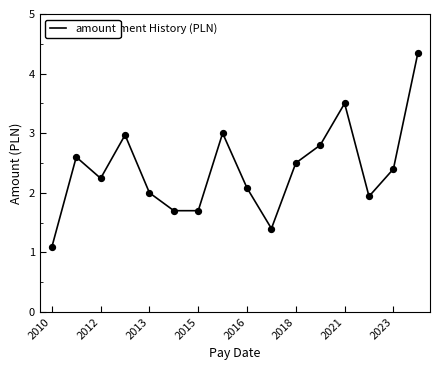

What is the difference between the maximum and minimum values?

3.2